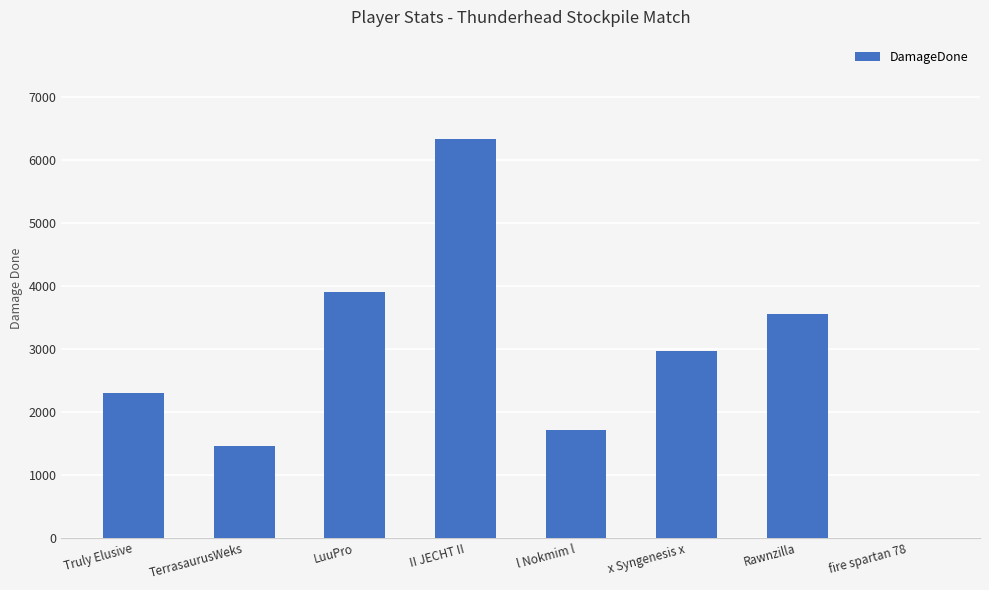

How many categories are shown in the chart?

8